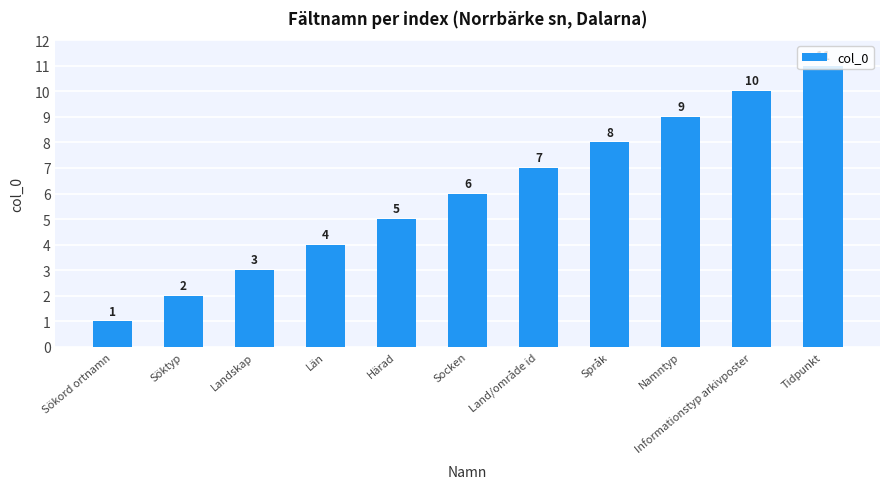

Rank the categories by value from lowest to highest.

Sökord ortnamn, Söktyp, Landskap, Län, Härad, Socken, Land/område id, Språk, Namntyp, Informationstyp arkivposter, Tidpunkt